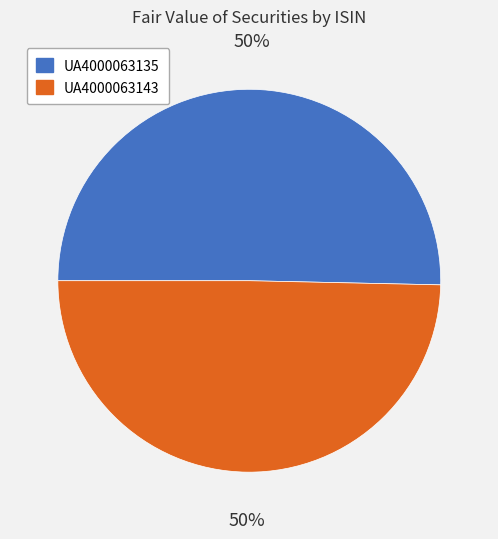

To the nearest percent, what is the combined percentage of UA4000063143 and UA4000063135?

100%